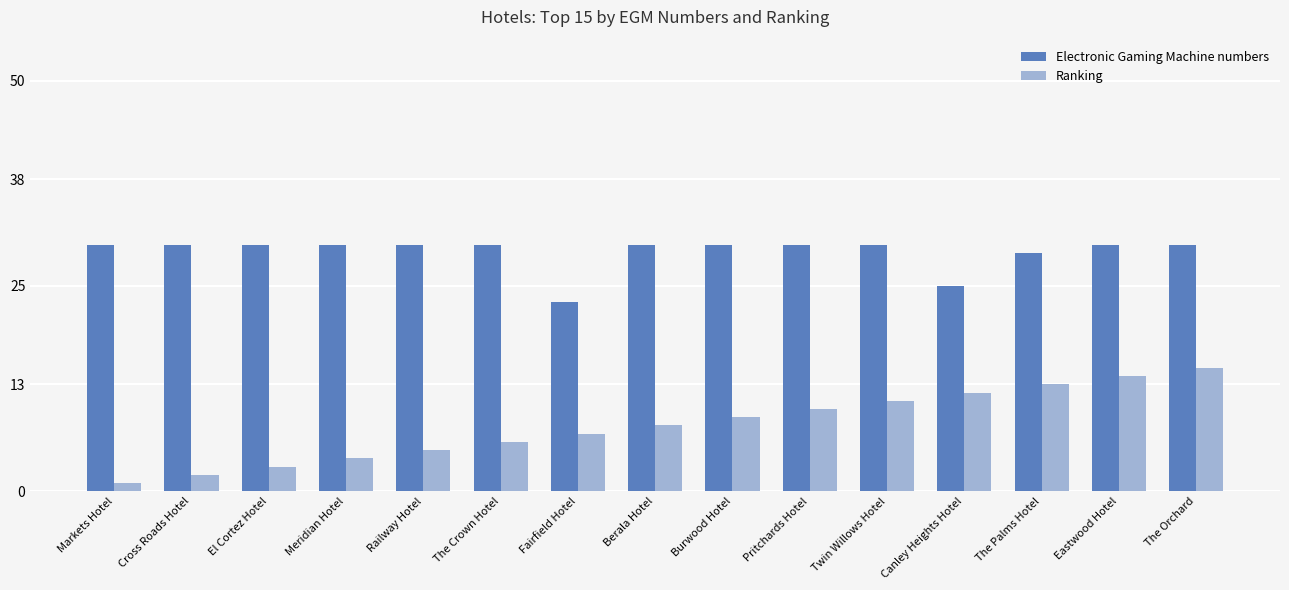

Count the Electronic Gaming Machine numbers values in the range 30 to 31.

12